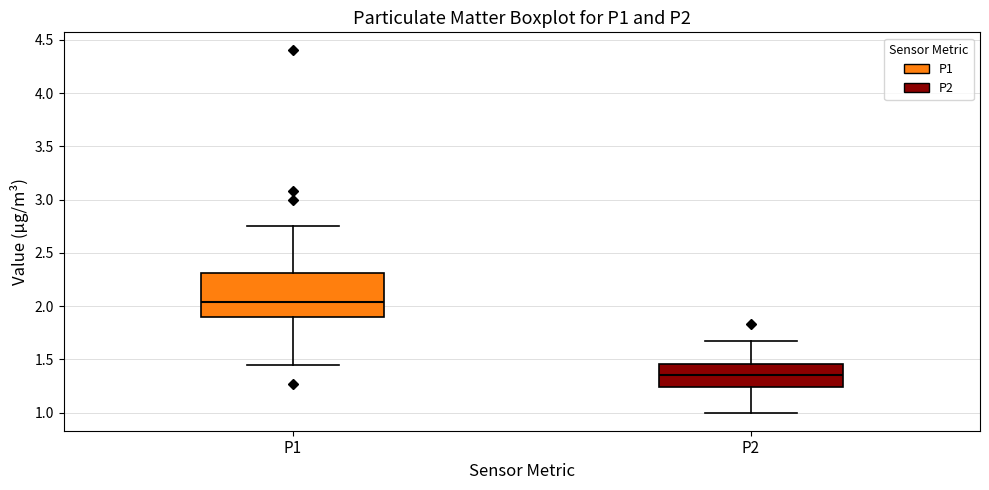

Which box has the highest median line?

P1